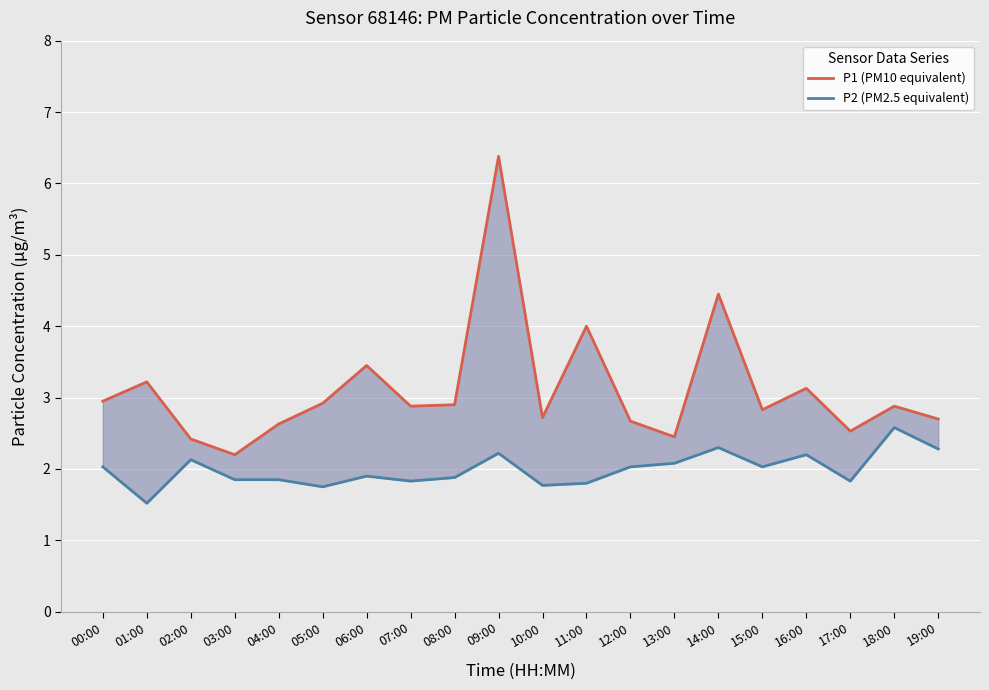

Read the P1 (PM10 equivalent) value at 18:00.

2.9